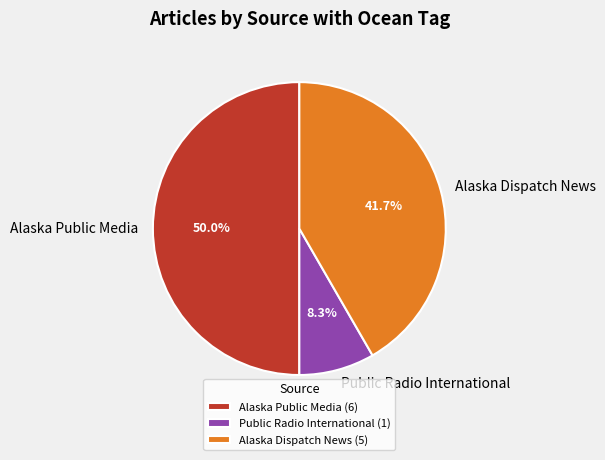

To the nearest percent, what is the difference between the largest and smallest slice percentages?

42%